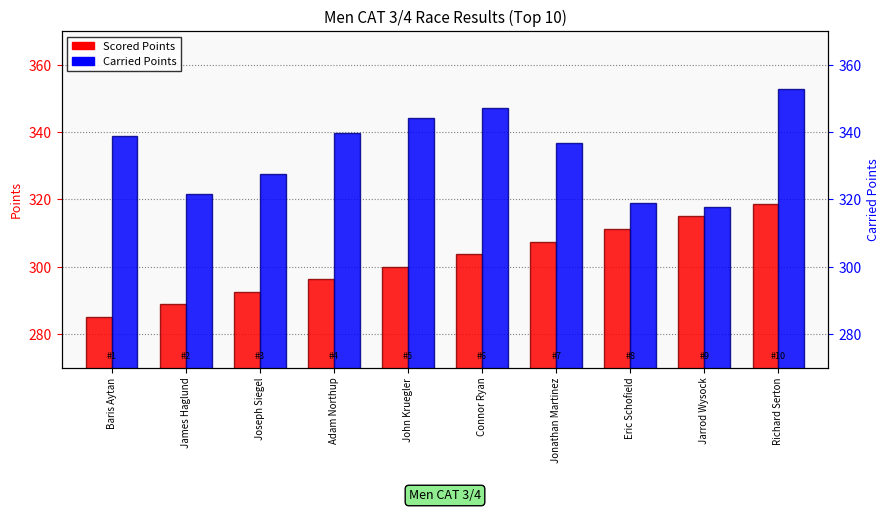

What are all the series names shown in the legend?

Scored Points, Carried Points